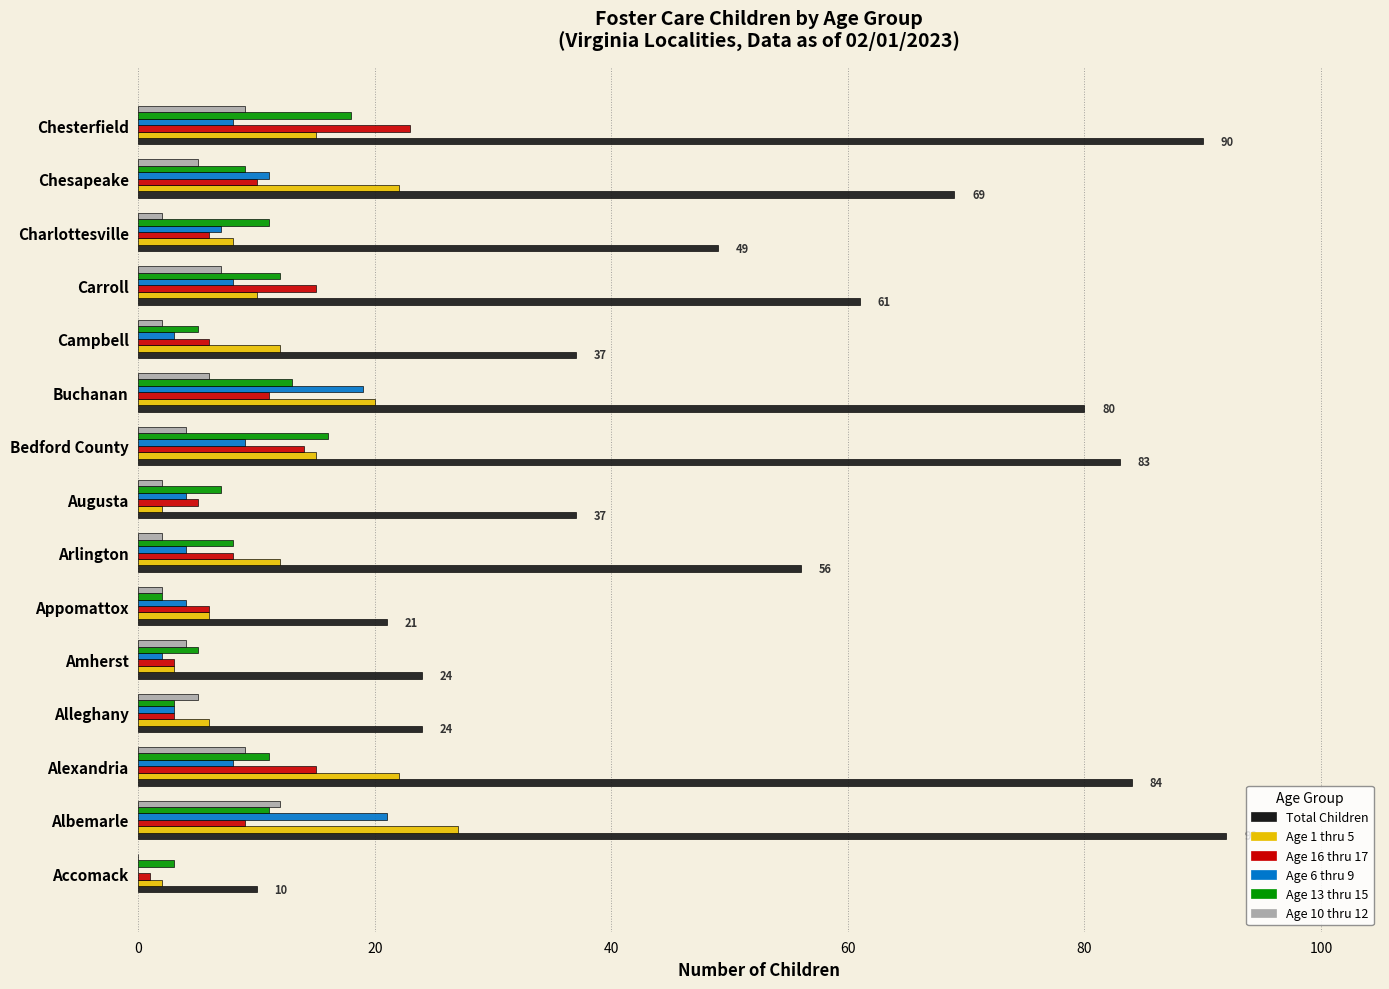

The value of Age 13 thru 15 at Amherst is 5. True or false?

True